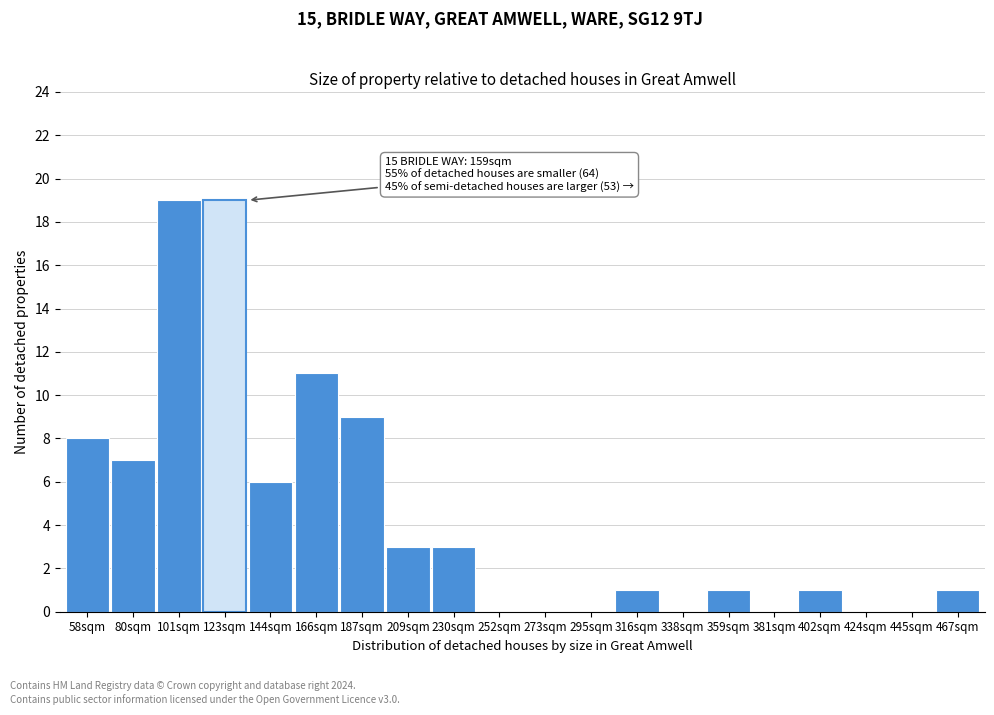

Reading right to left, transcribe all the data shown in this chart.

467sqm=1	445sqm=0	424sqm=0	402sqm=1	381sqm=0	359sqm=1	338sqm=0	316sqm=1	295sqm=0	273sqm=0	252sqm=0	230sqm=3	209sqm=3	187sqm=9	166sqm=11	144sqm=6	123sqm=19	101sqm=19	80sqm=7	58sqm=8